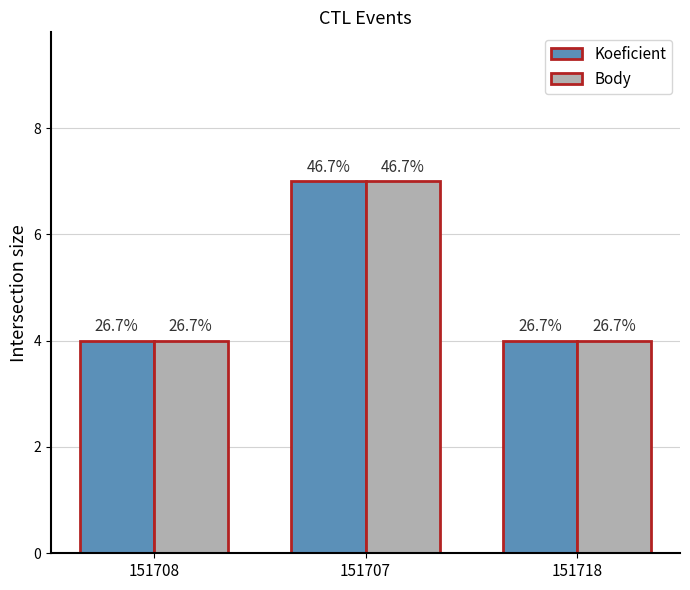

Are the bars horizontal?

No